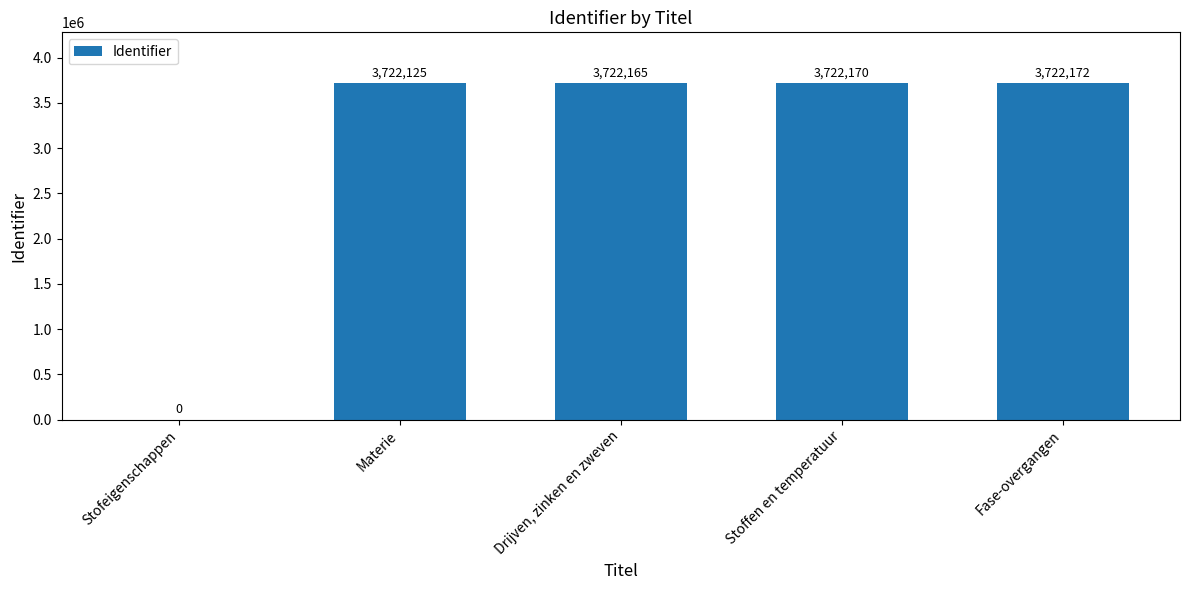

The value at Drijven, zinken en zweven is 3722165. True or false?

True